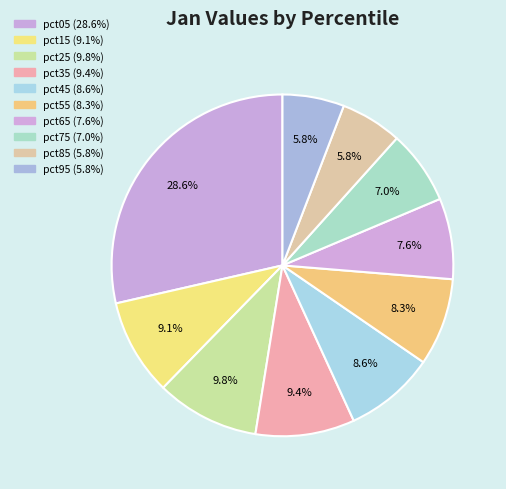

Is pct15 the majority of the pie?

No